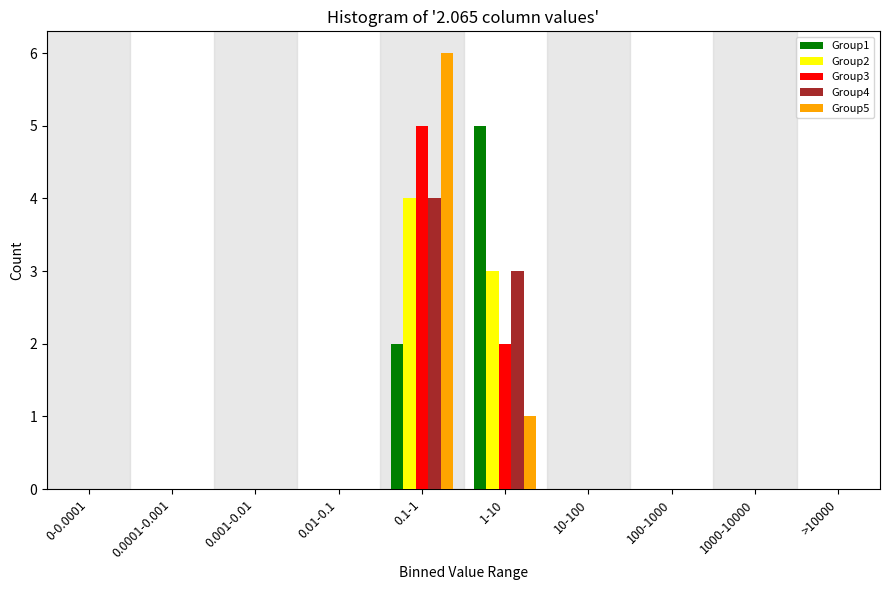

The value of Group5 at 0.001-0.01 is 0. True or false?

True